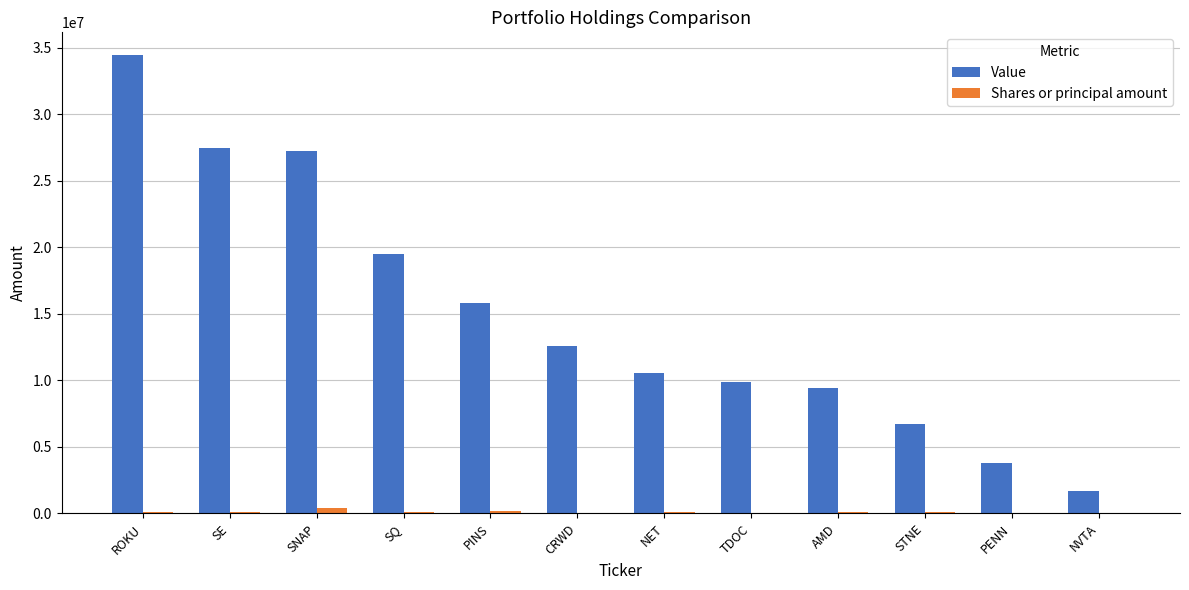

What is the sum of all Value values?

179059000